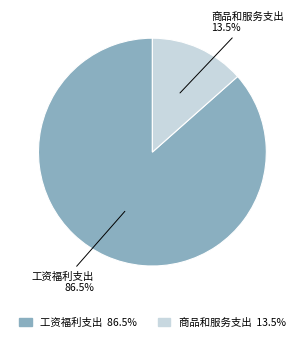

Which slice is the smallest?

商品和服务支出